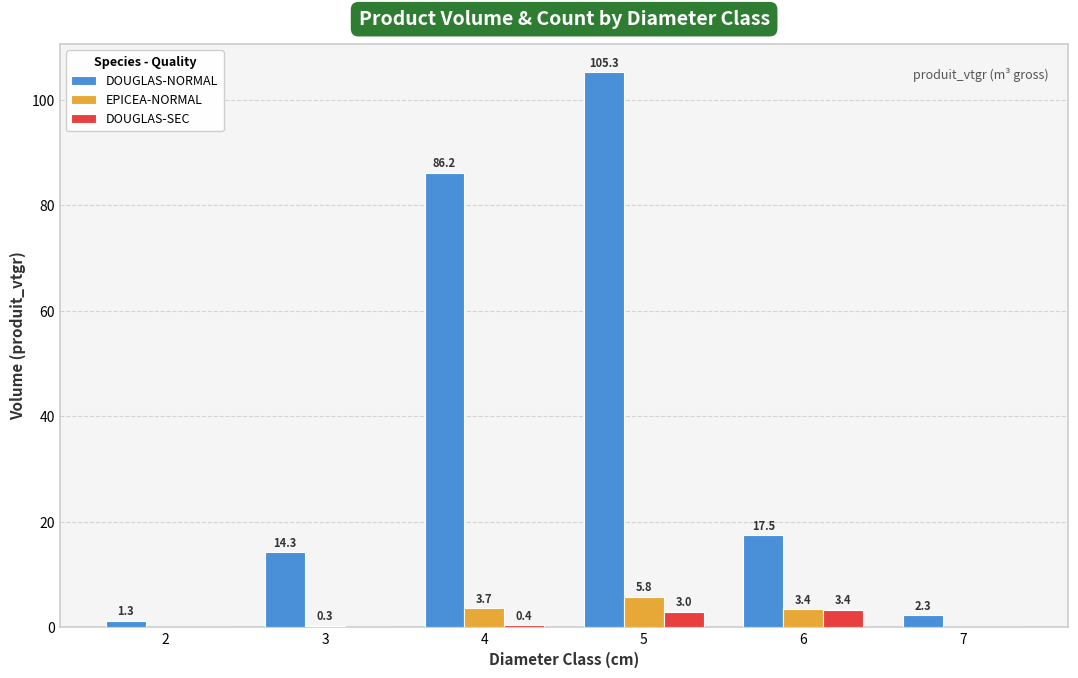

Which series has the largest total across all categories?

DOUGLAS-NORMAL